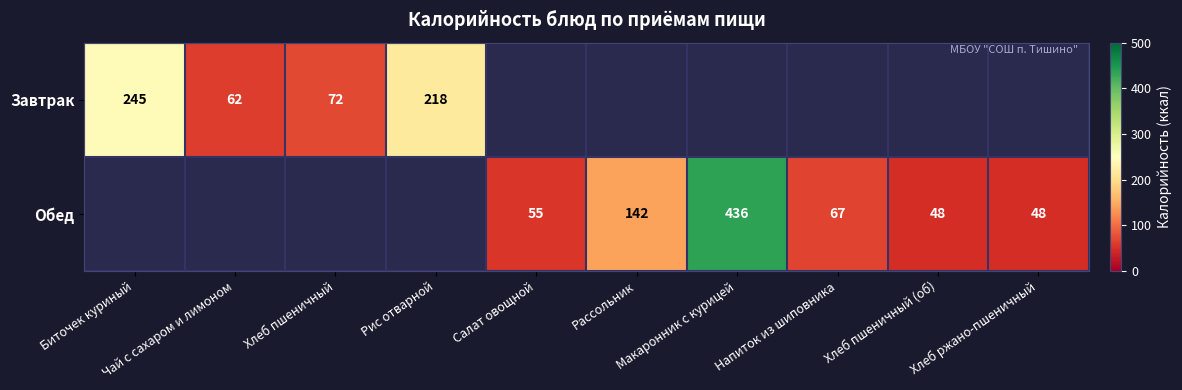

Is the value of Обед at Салат овощной greater than the value of Завтрак at Хлеб ржано-пшеничный?

Yes